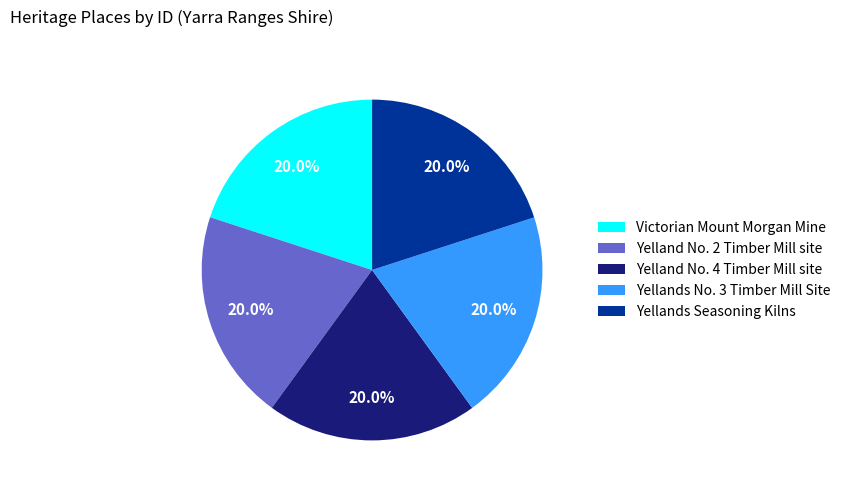

How many slices are in this pie chart?

5